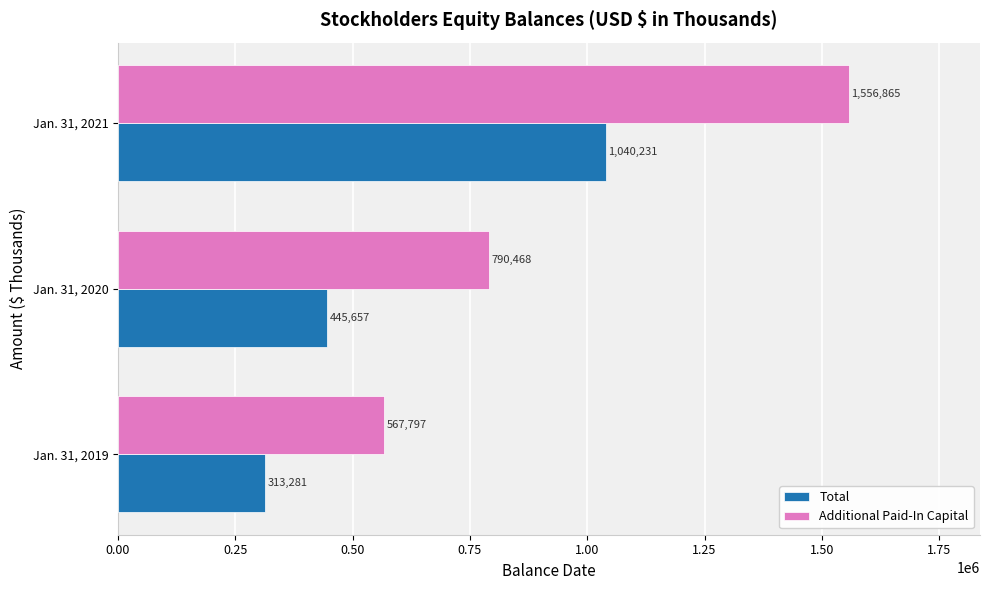

Rank the series by their maximum value, from lowest to highest.

Total, Additional Paid-In Capital